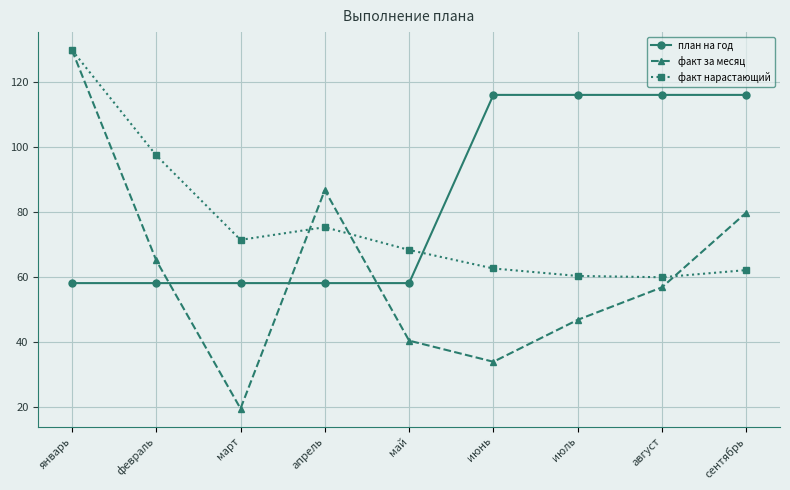

How many intersections are there between факт нарастающий and план на год?

1